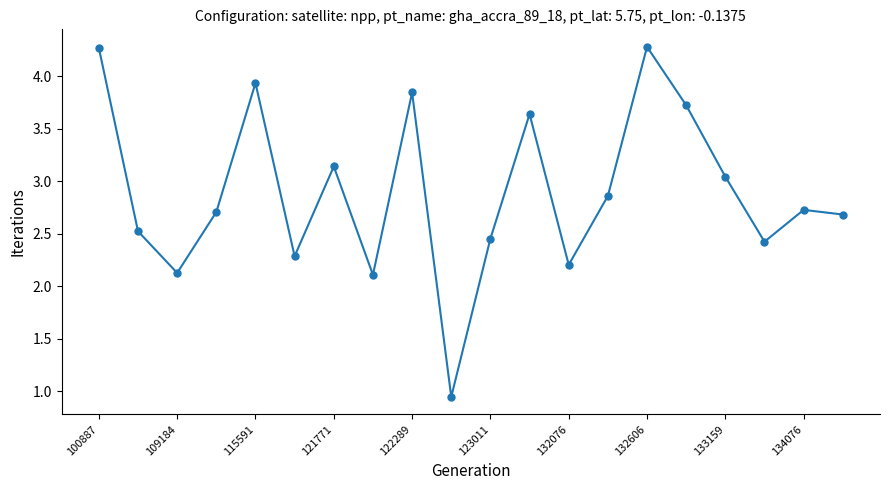

What is the value of the 19th point from the left?

2.7